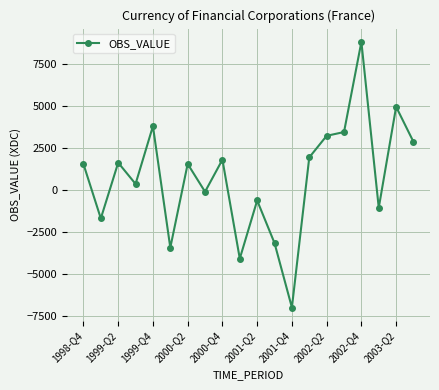

What is the maximum value shown in the chart?

8794